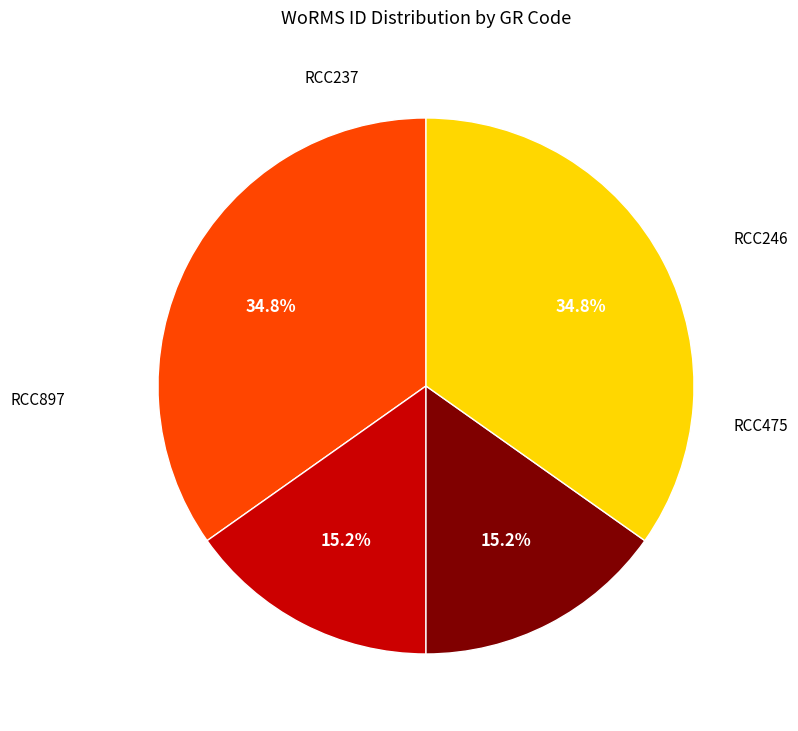

Is there a majority slice in this chart?

No